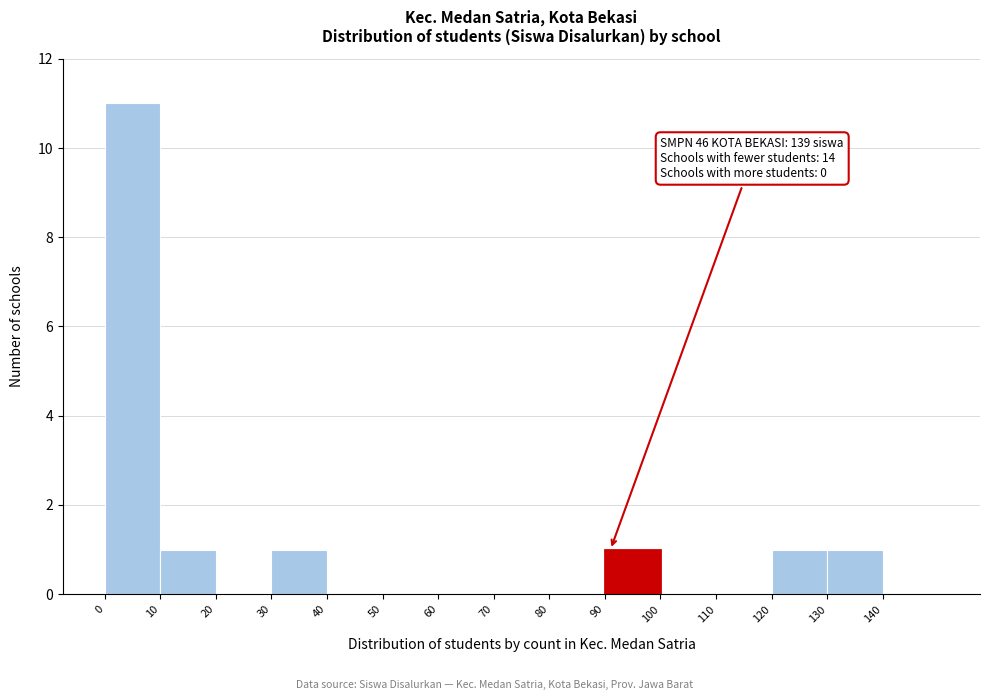

Over which range of the x-axis is the bar tallest?

0 to 10